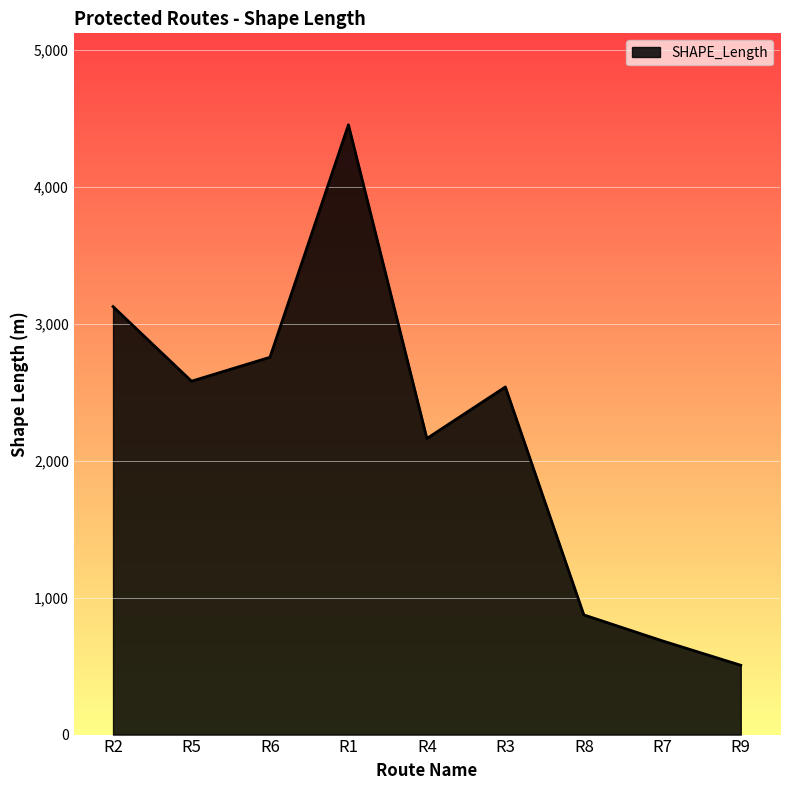

How many interior local peaks (higher than both neighbors) does the data have?

2